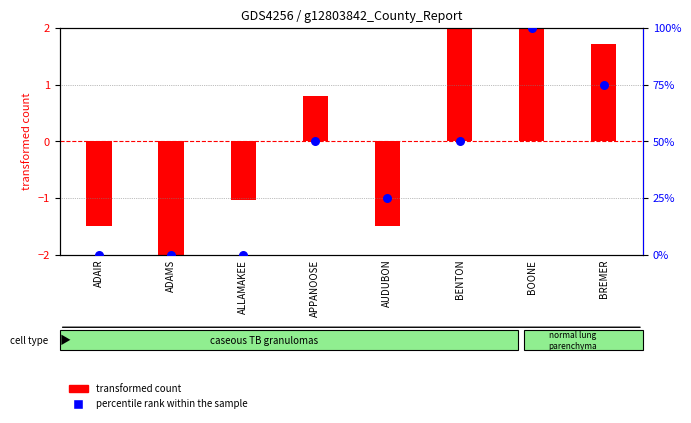

Approximately how many times larger is the value at BOONE compared to APPANOOSE?

2.0